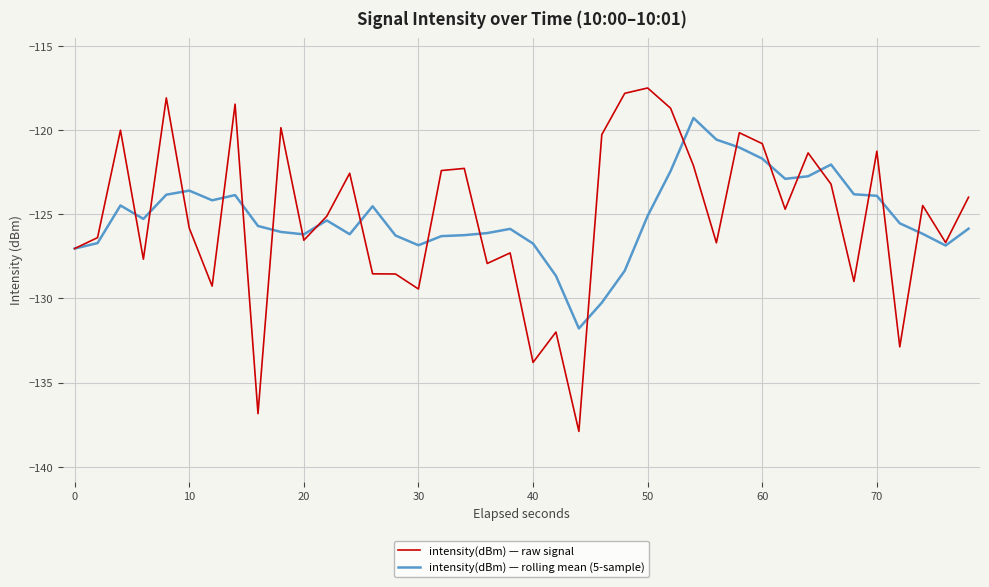

Which series has the widest spread of values?

intensity(dBm) — raw signal